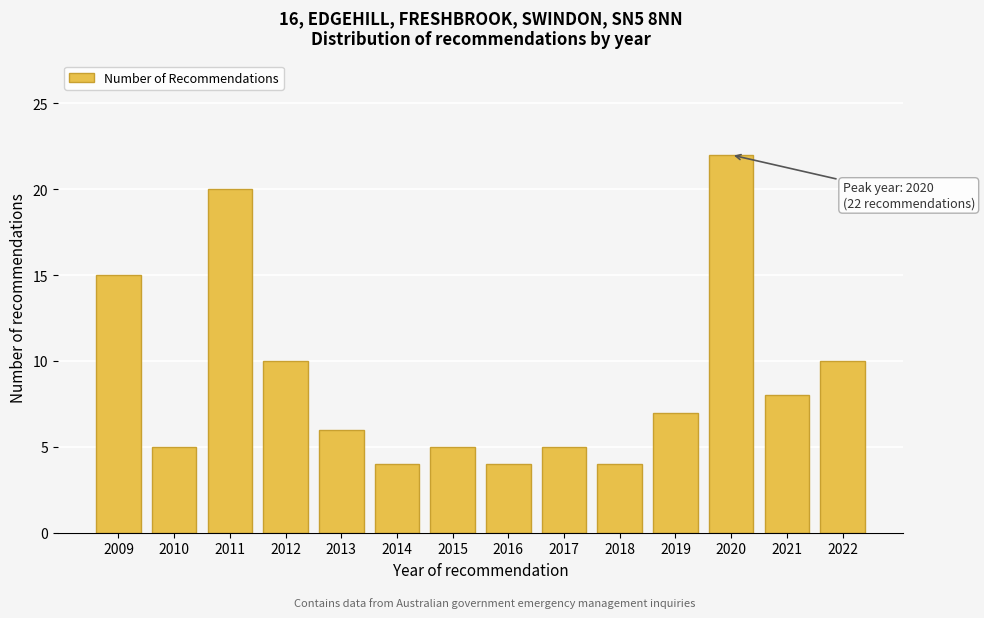

Reading left to right, extract all data points from this chart.

2009=15	2010=5	2011=20	2012=10	2013=6	2014=4	2015=5	2016=4	2017=5	2018=4	2019=7	2020=22	2021=8	2022=10